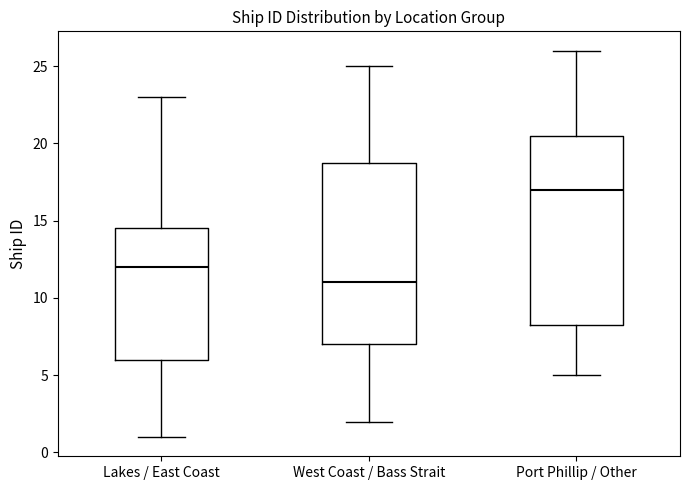

Reading left to right, read every box against the y-axis: the position of its median line, the range the box covers, and the ends of its whiskers. The values are not printed on the chart, so give them approximately, as read against the axis.

Lakes / East Coast: median 12.0, box 6.0 to 14.5, whiskers 1.0 to 23.0
West Coast / Bass Strait: median 11.0, box 7.0 to 19.0, whiskers 2.0 to 25.0
Port Phillip / Other: median 17.0, box 8.5 to 20.5, whiskers 5.0 to 26.0